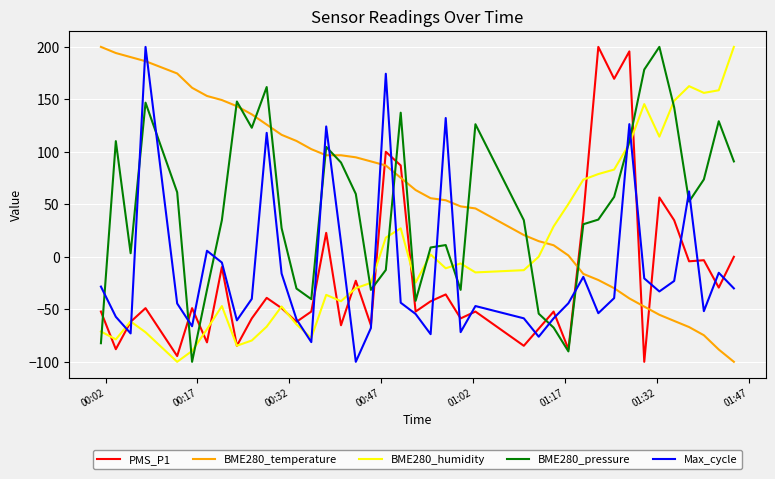

What is the maximum value for Max_cycle?

200.0